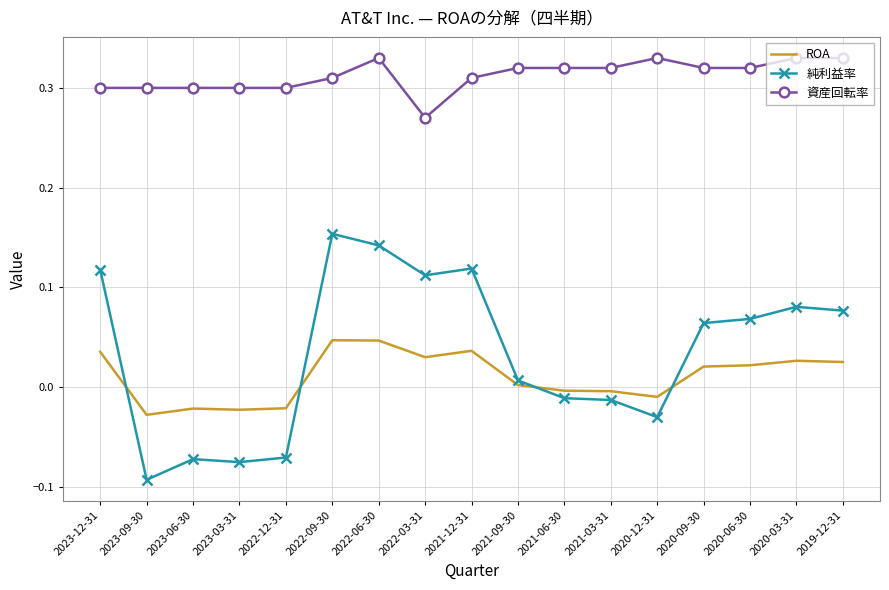

Is it true that 資産回転率 equals 0.3 at 2021-12-31?

True